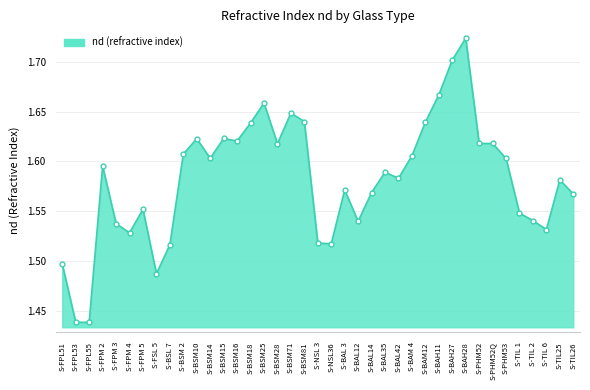

The value at S-TIL25 is 1.6. True or false?

True